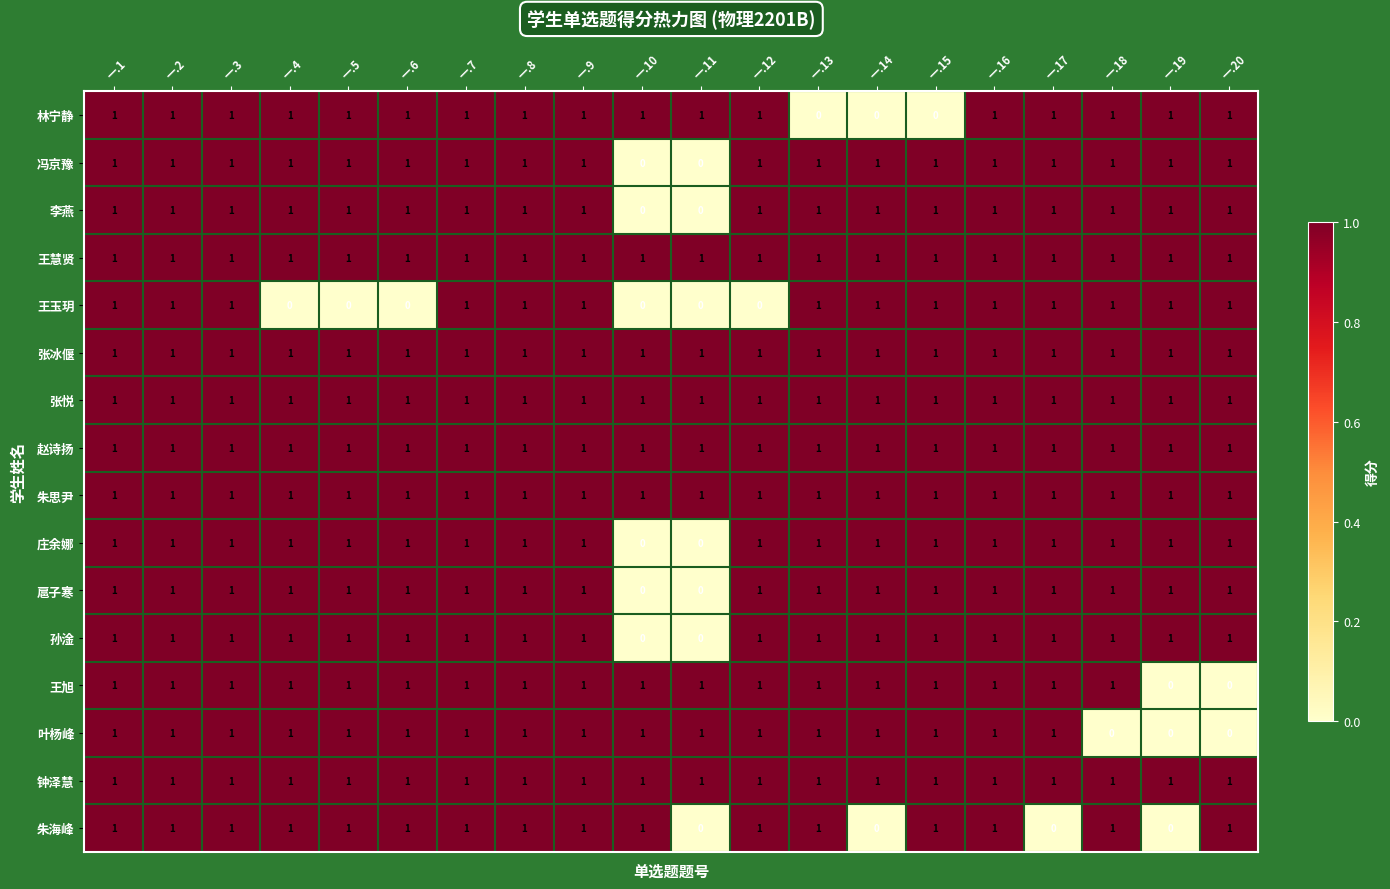

The value of 张冰偃 at 一.15 is 1. True or false?

True